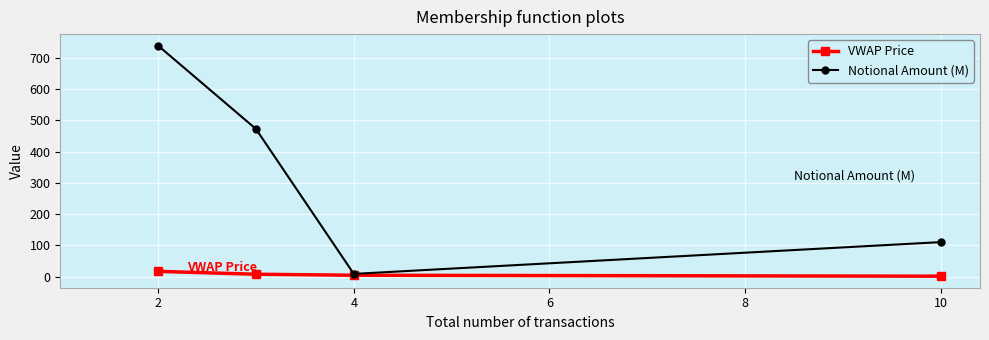

Rank the series by their maximum value, from lowest to highest.

VWAP Price, Notional Amount (M)